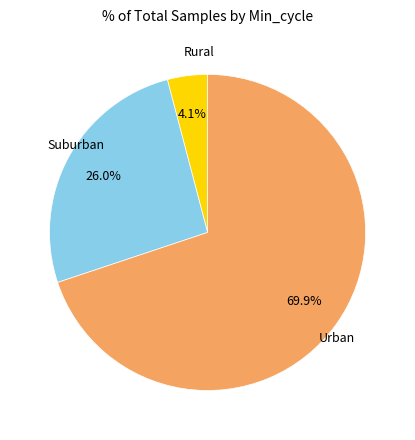

Does any single category account for the majority?

Yes